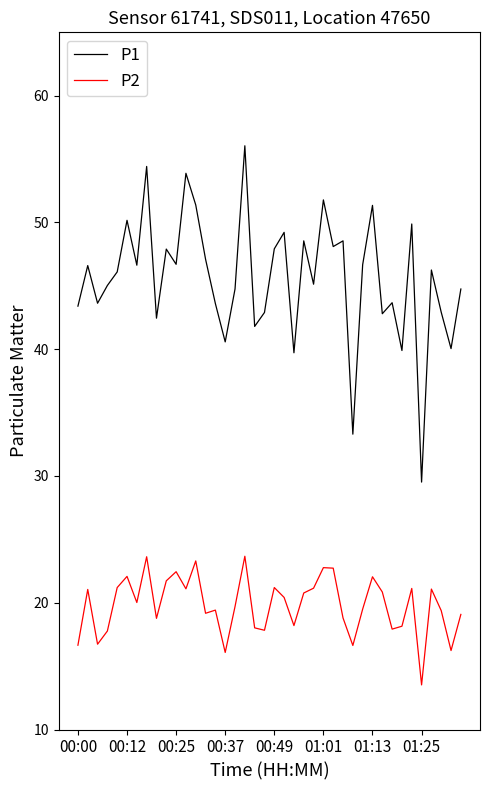

Which series has the largest range (max minus min)?

P1